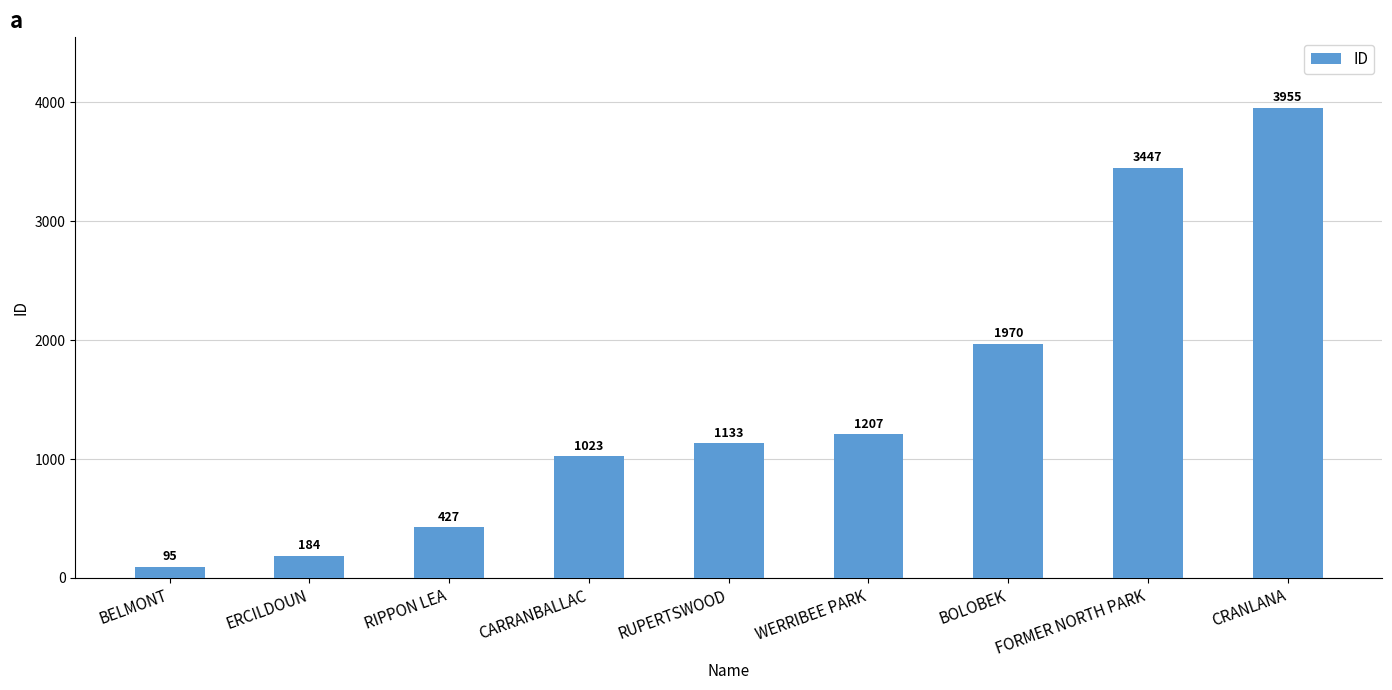

What is the difference between the maximum and second lowest values?

3771